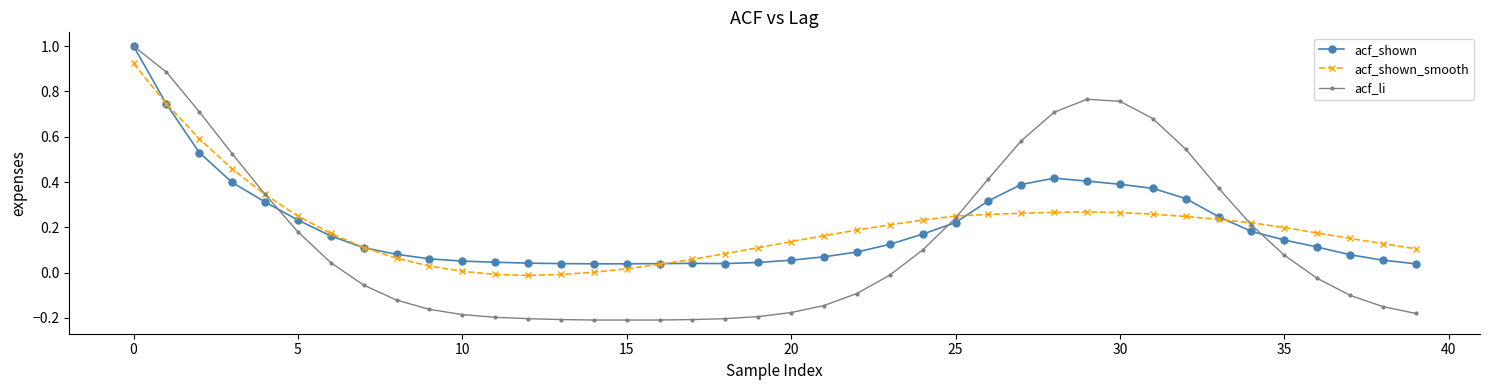

What is the maximum value shown in the chart?

1.0